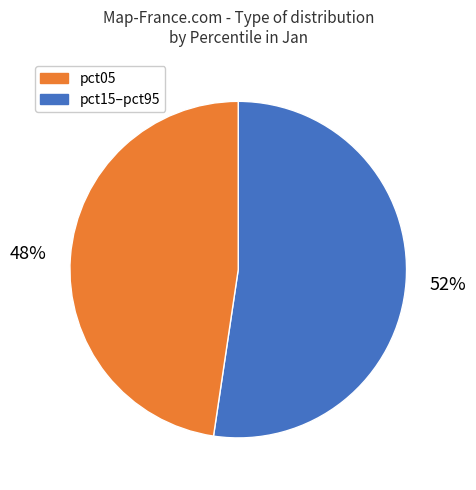

To the nearest percent, what is the average slice percentage?

50%